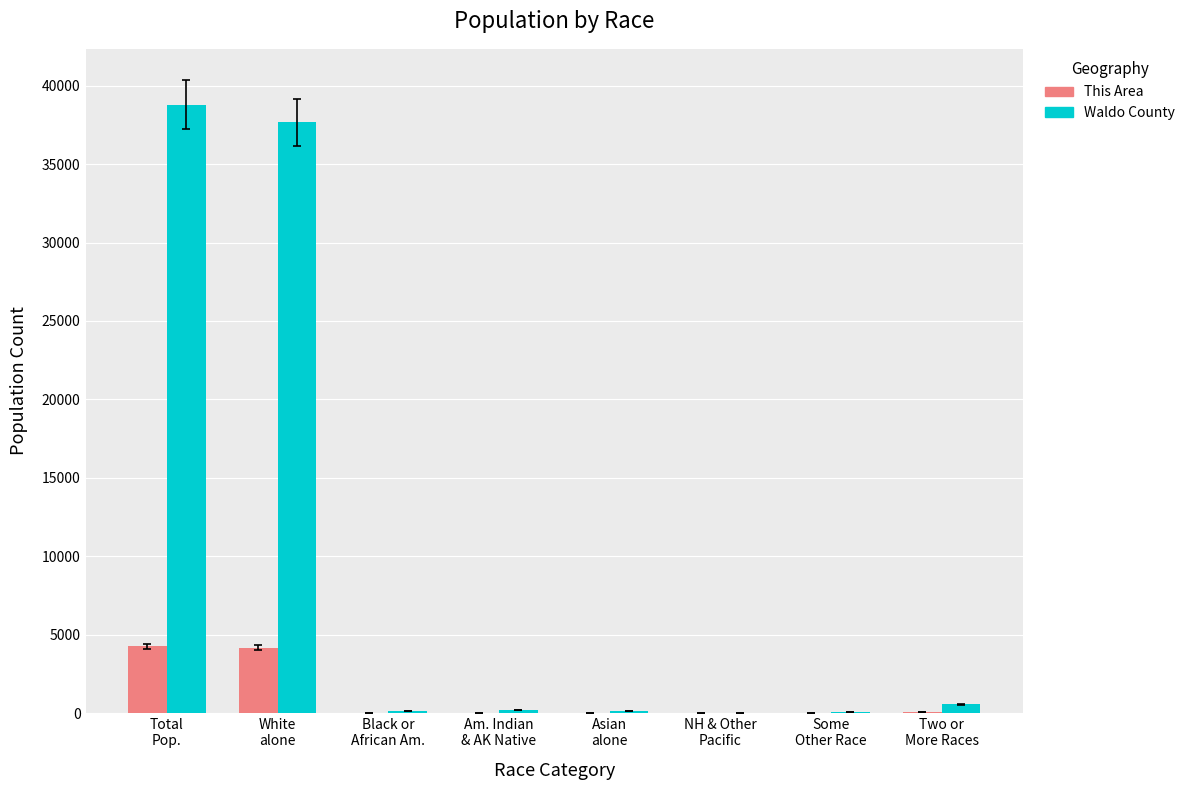

What is the maximum value for This Area?

4250